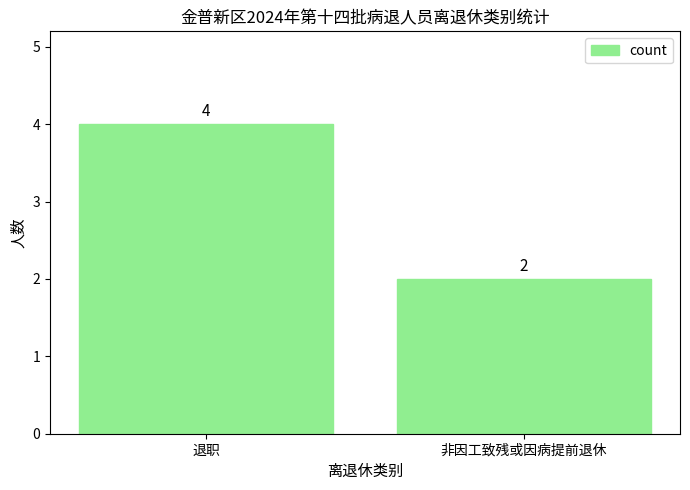

Reading left to right, extract all data points from this chart.

退职=4	非因工致残或因病提前退休=2